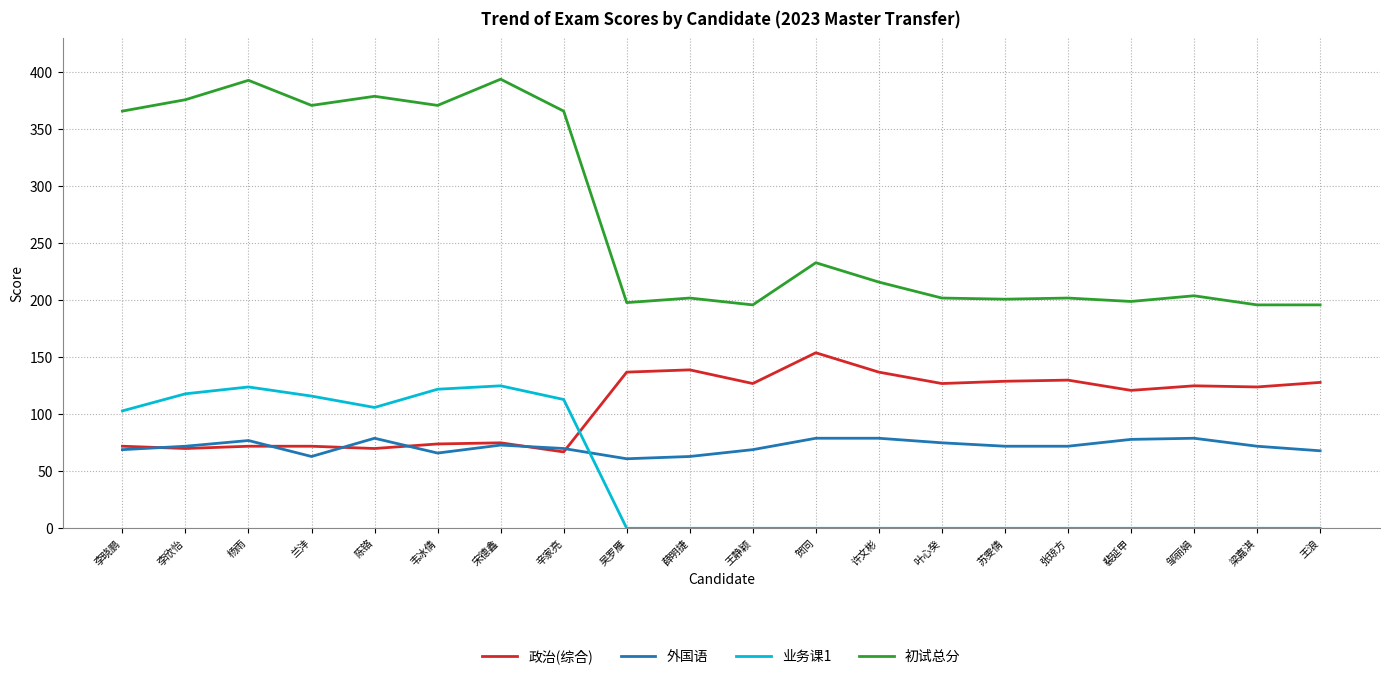

Which series has the largest total across all categories?

初试总分